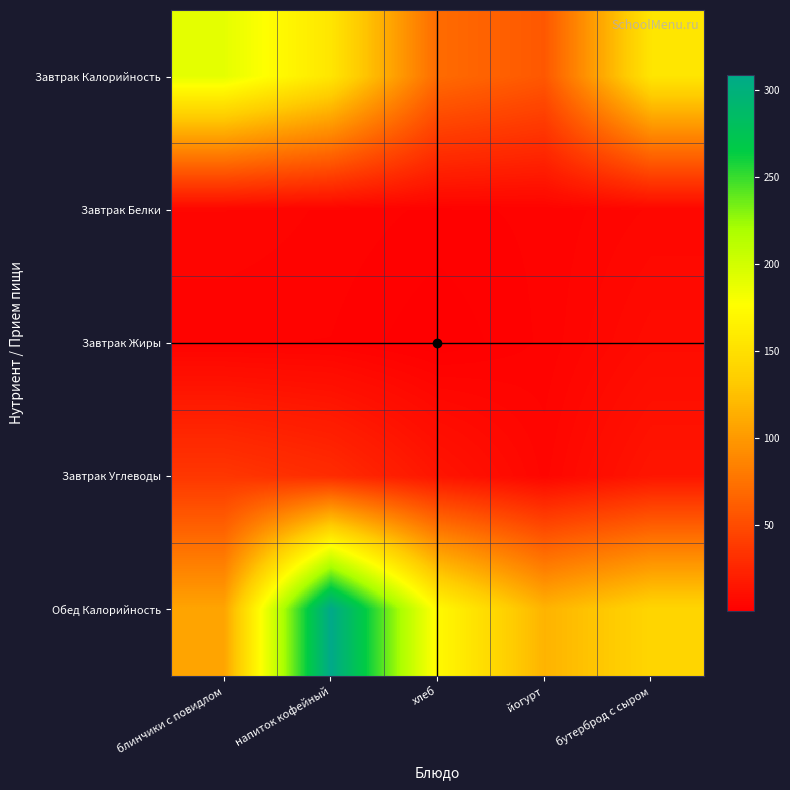

What is the spread (max minus min) of values at бутерброд с сыром?

149.5